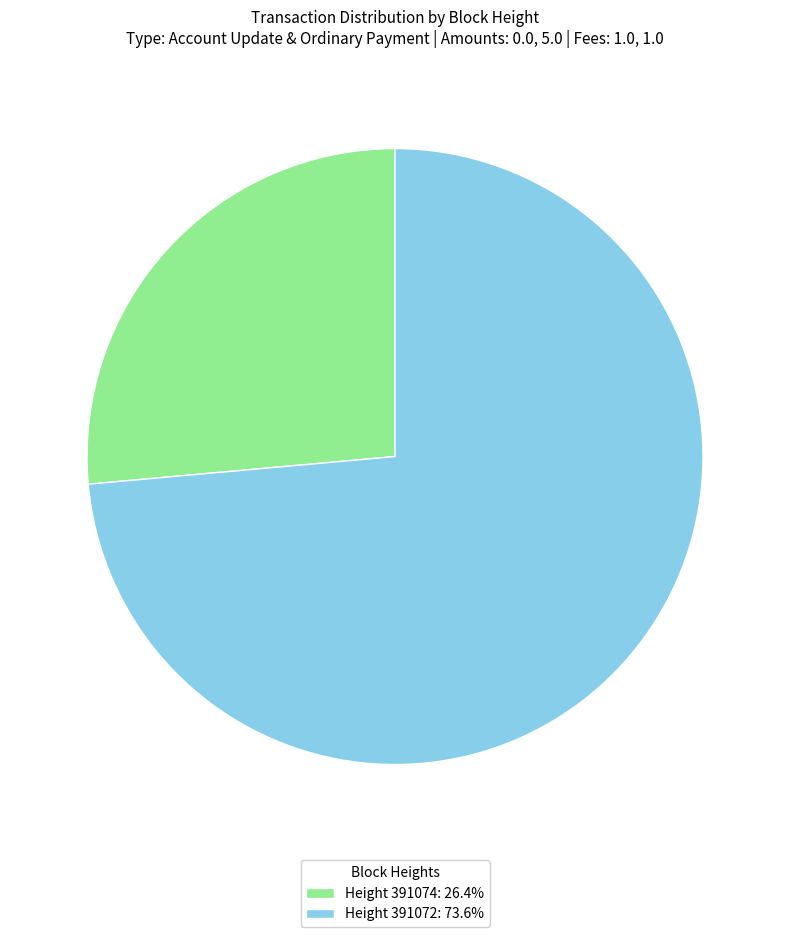

Approximately how many times larger is the value at Height 391074: 26.4% compared to Height 391072: 73.6%?

0.4